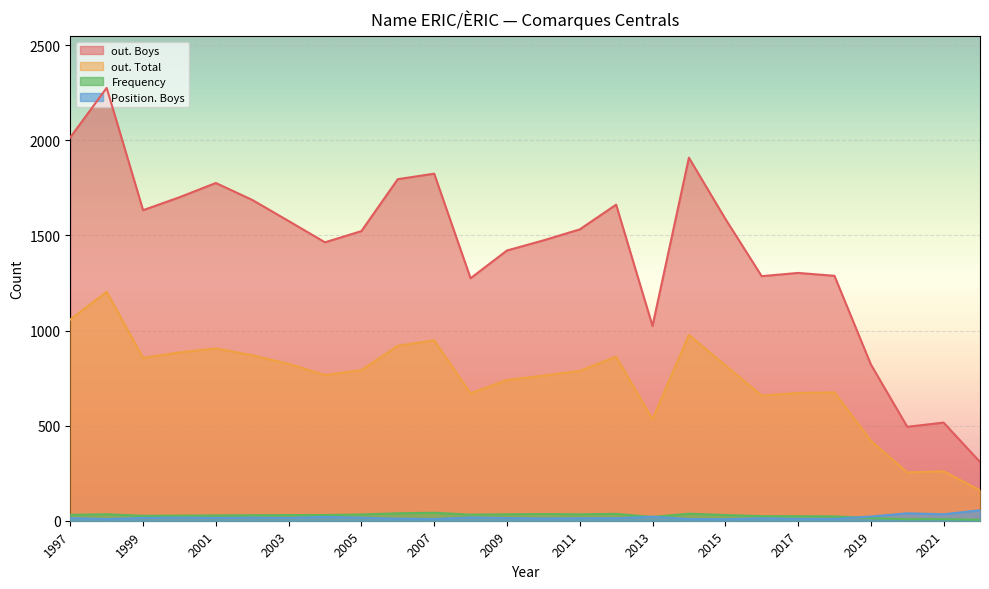

What is the approximate value of Frequency at 2008?

32